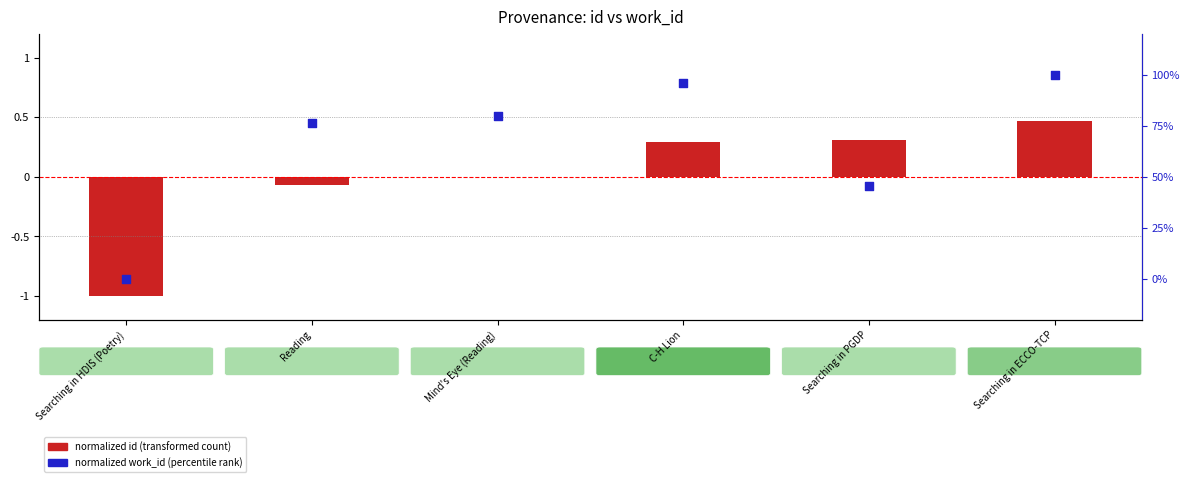

What are all the series names shown in the legend?

normalized id (transformed count), normalized work_id (percentile rank)